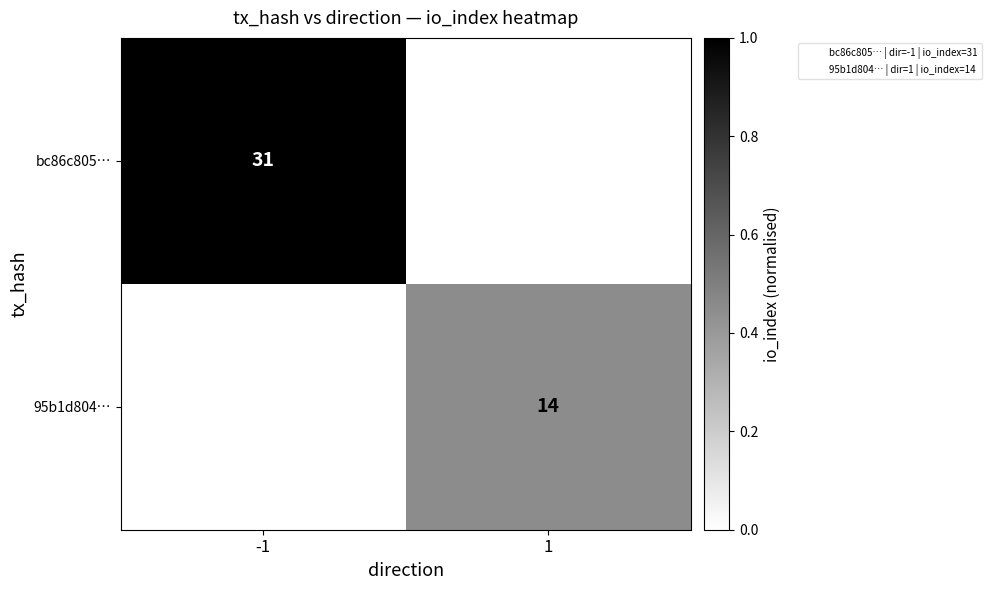

Is the value of bc86c805… at 1 greater than the value of 95b1d804… at -1?

No